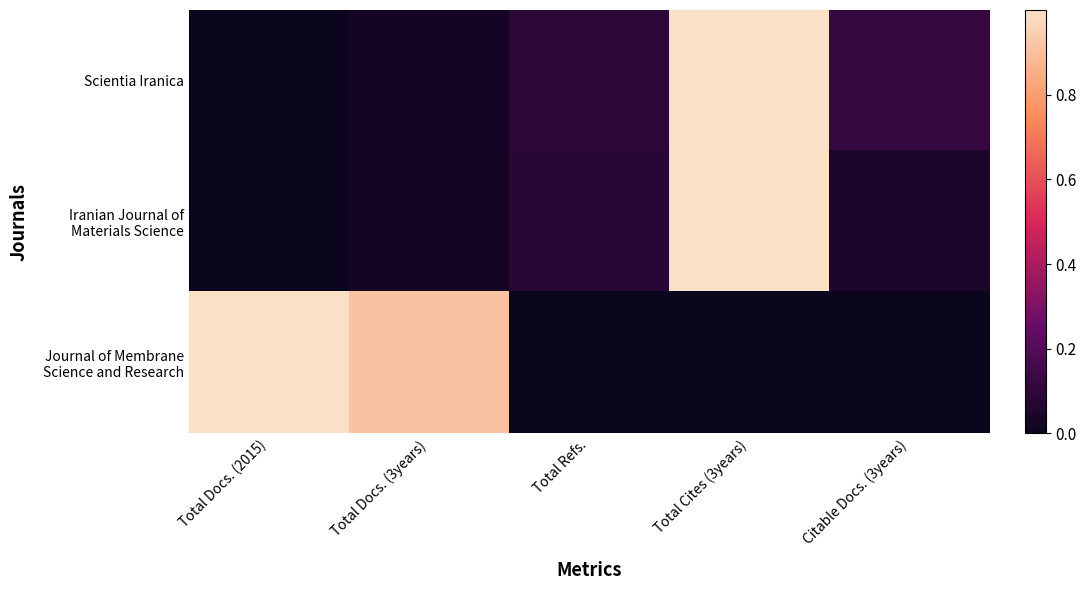

Between Total Docs. (3years) and Total Refs., which series saw the biggest shift?

Journal of Membrane Science and Research